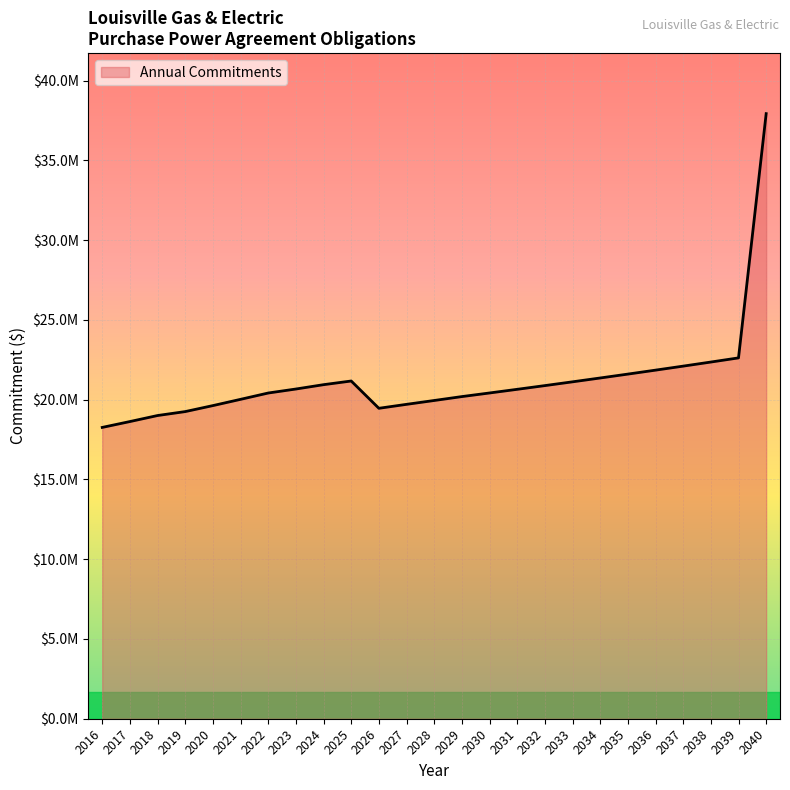

Approximately how many times larger is the value at 2025 compared to 2022?

1.0